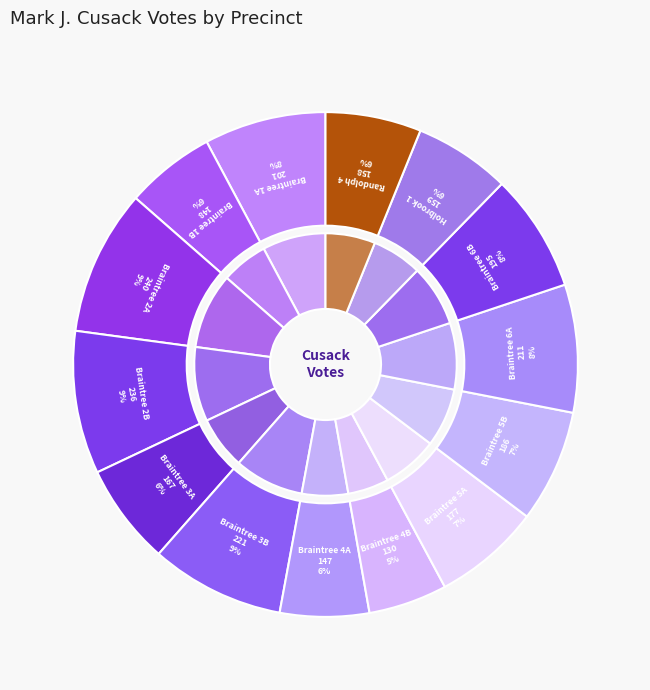

Does Holbrook 1 account for over 50% of the chart?

No